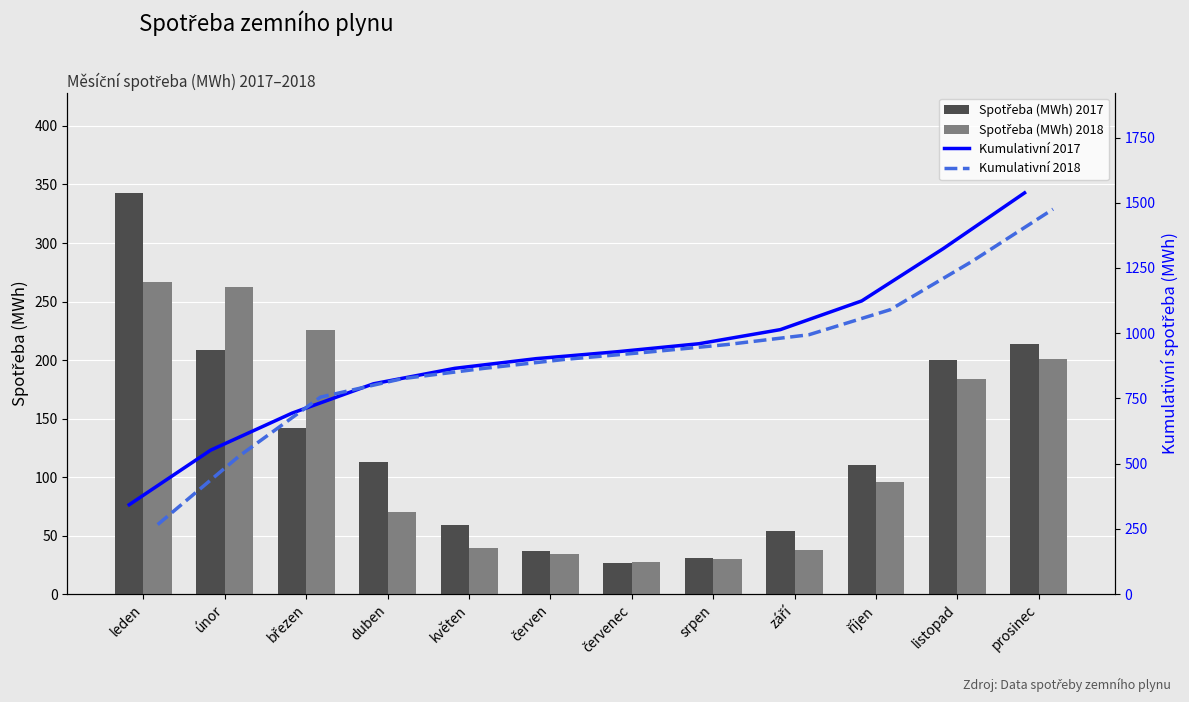

Rank the categories by Kumulativní 2018 value from highest to lowest.

prosinec, listopad, říjen, září, srpen, červenec, červen, květen, duben, březen, únor, leden